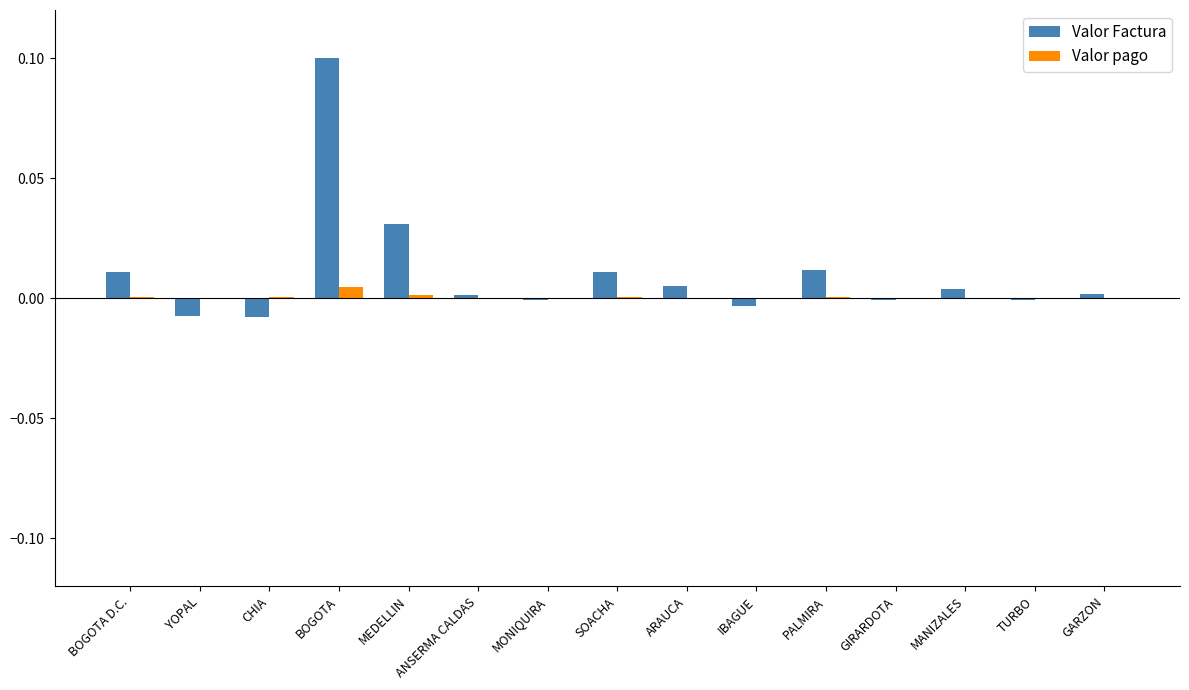

True or false: Valor pago has a value of 0.0 at GIRARDOTA.

True